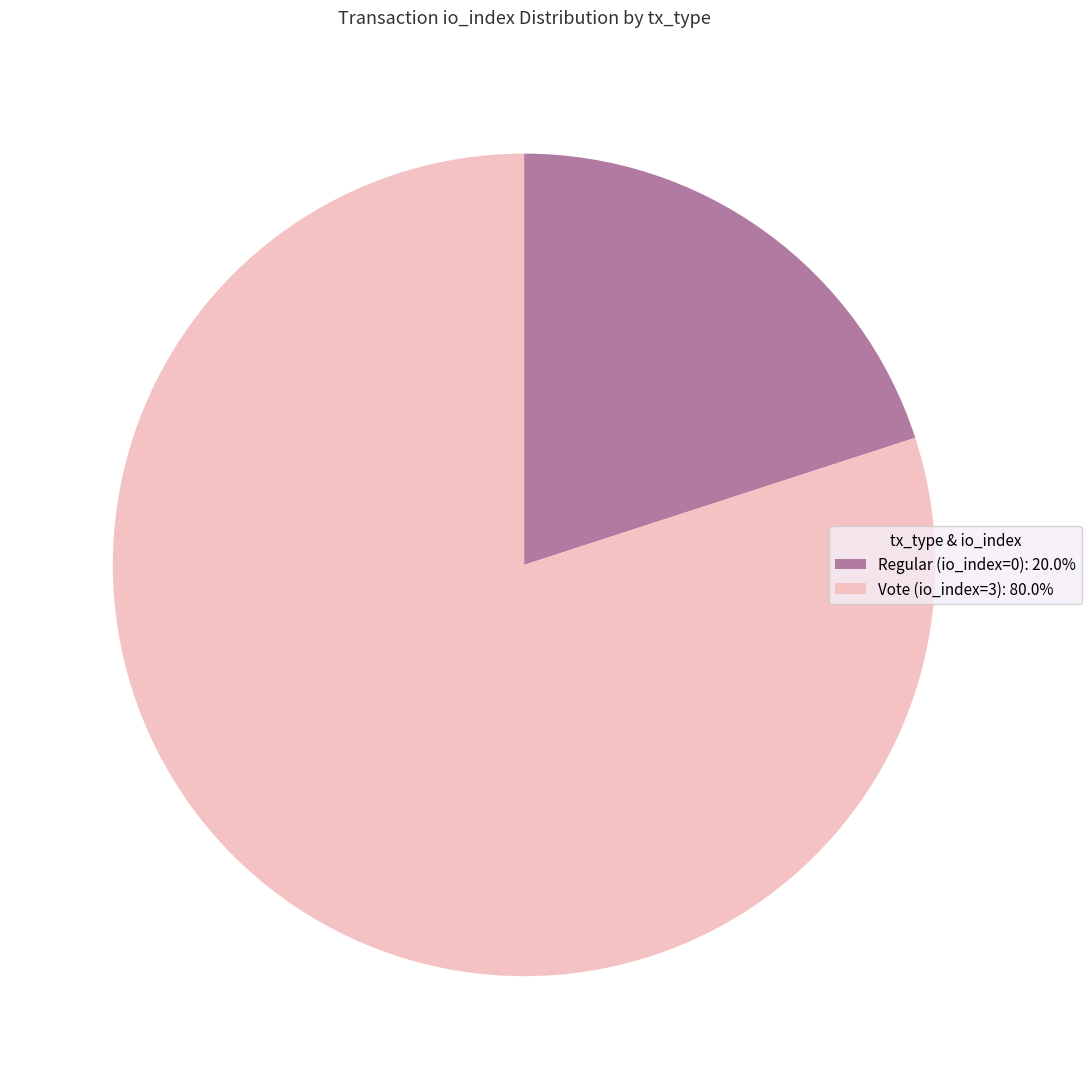

Which slice is the smallest?

Regular (io_index=0)